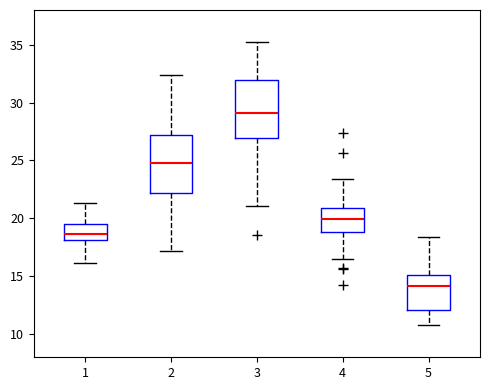

Reading left to right, transcribe this box plot: for each box, give where its median line is, the range the box spans, and where its two whiskers end, as read against the y-axis. The values are not printed on the chart, so give them approximately, as read against the axis.

1: median 18.5, box 18.0 to 19.5, whiskers 16.0 to 21.5
2: median 24.5, box 22.0 to 27.0, whiskers 17.0 to 32.5
3: median 29.0, box 27.0 to 32.0, whiskers 21.0 to 35.5
4: median 20.0, box 19.0 to 21.0, whiskers 16.5 to 23.5
5: median 14.0, box 12.0 to 15.0, whiskers 11.0 to 18.5